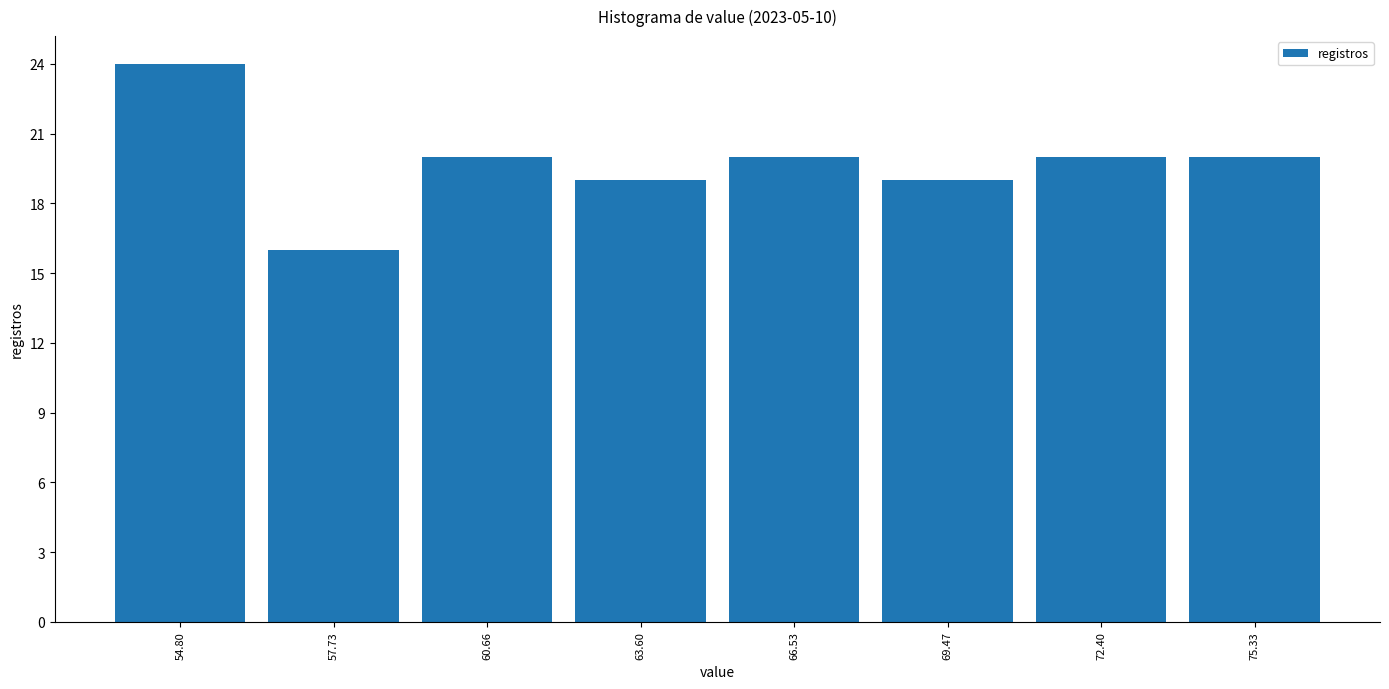

Which range on the x-axis has the tallest bar?

53.5 to 56.5